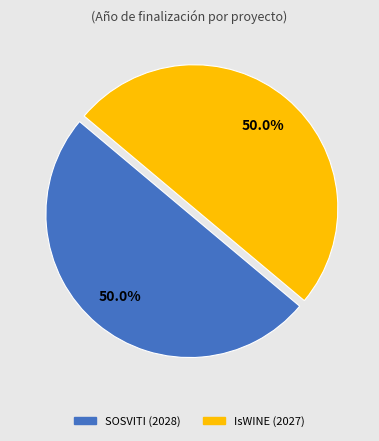

How many slices are in this pie chart?

2